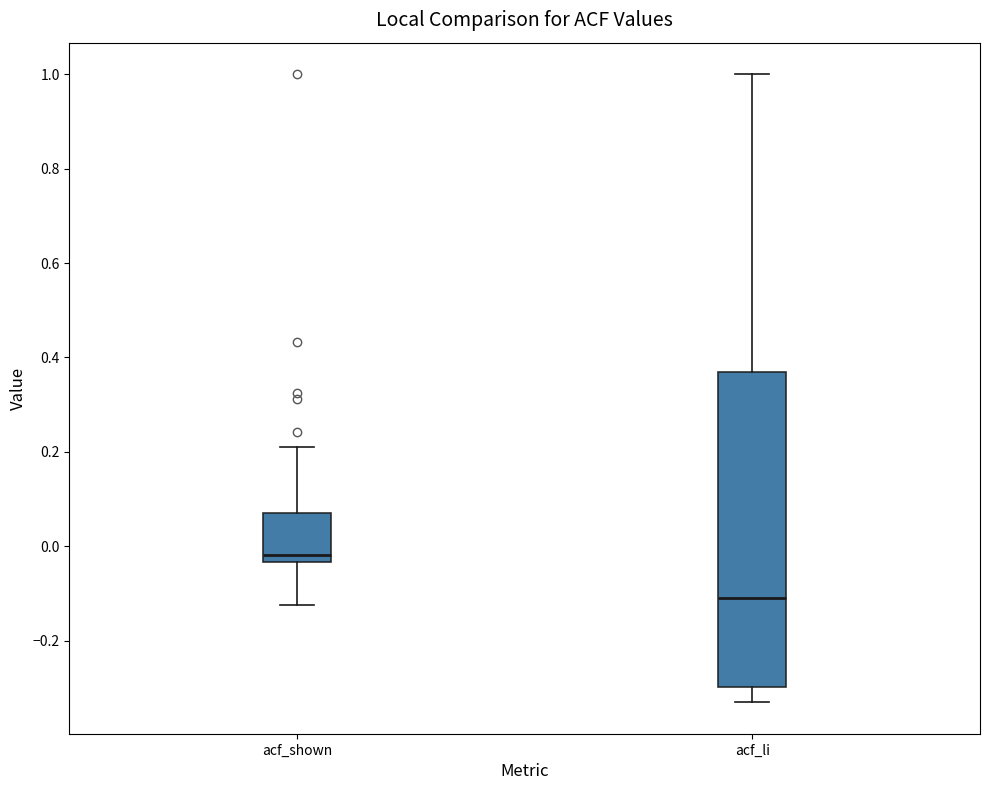

Which box's median line is the highest?

acf_shown